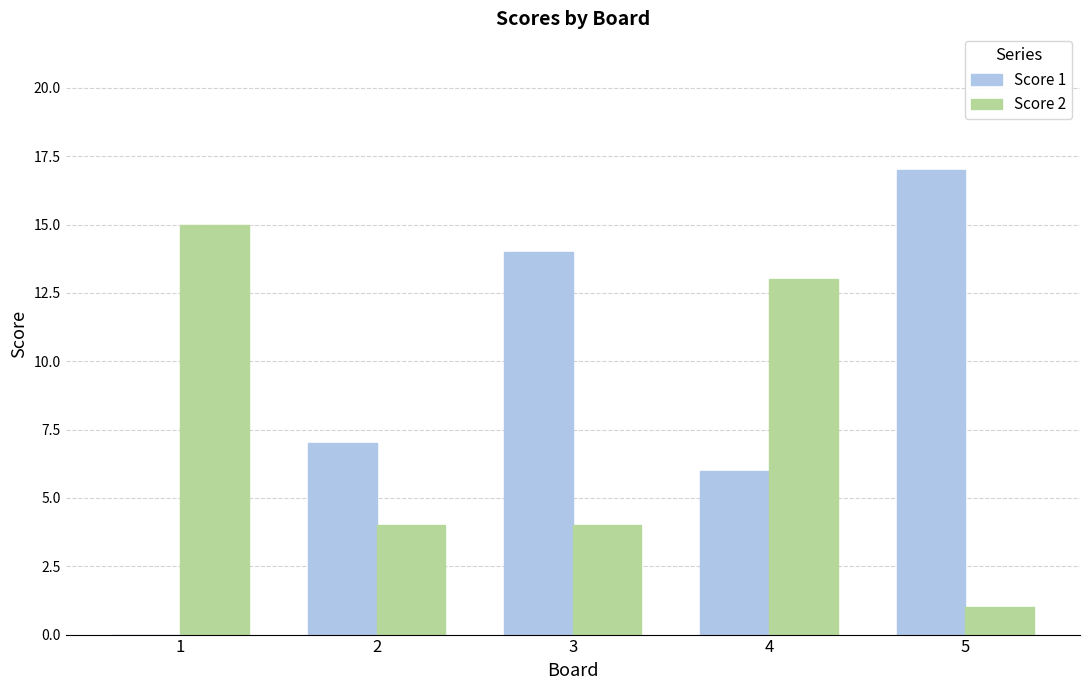

Which series has the widest spread of values?

Score 1